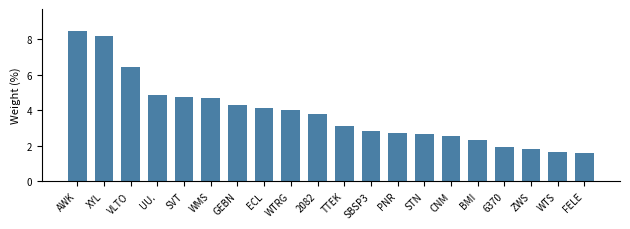

Which category has the highest value across all series?

AWK